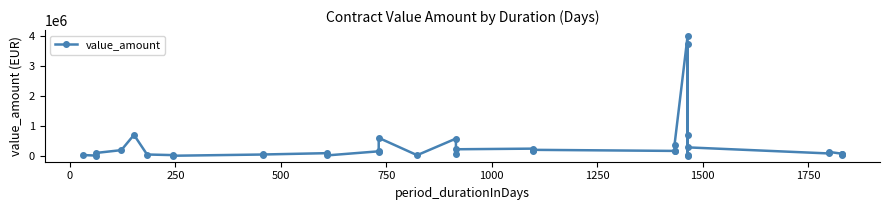

What is the greatest value displayed?

4000000.0